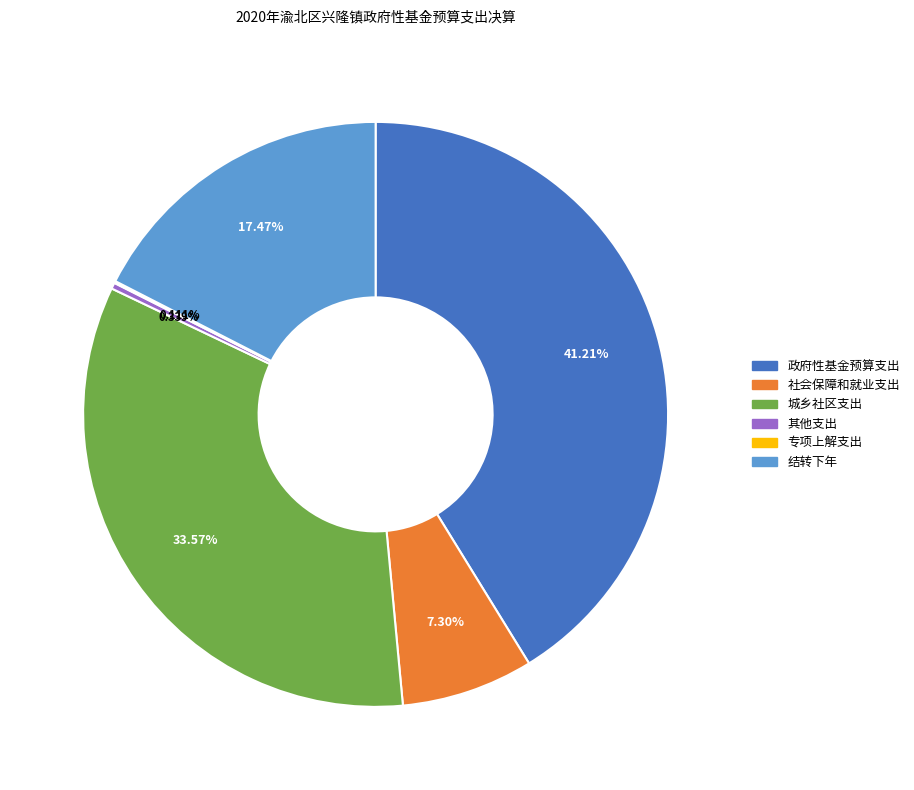

Does 社会保障和就业支出 account for over 50% of the chart?

No